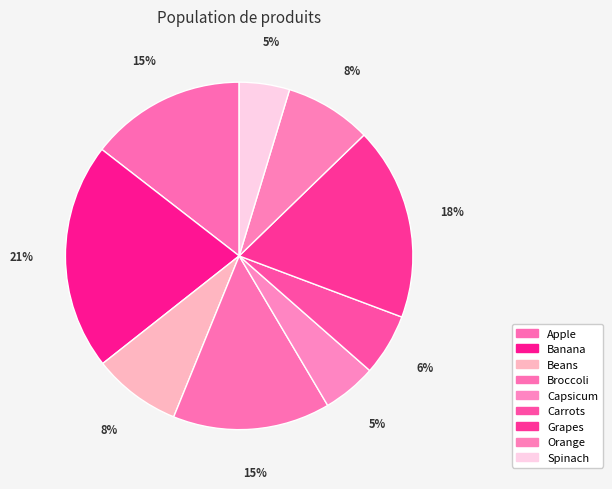

What percentage is the Apple slice, to the nearest percent?

15%